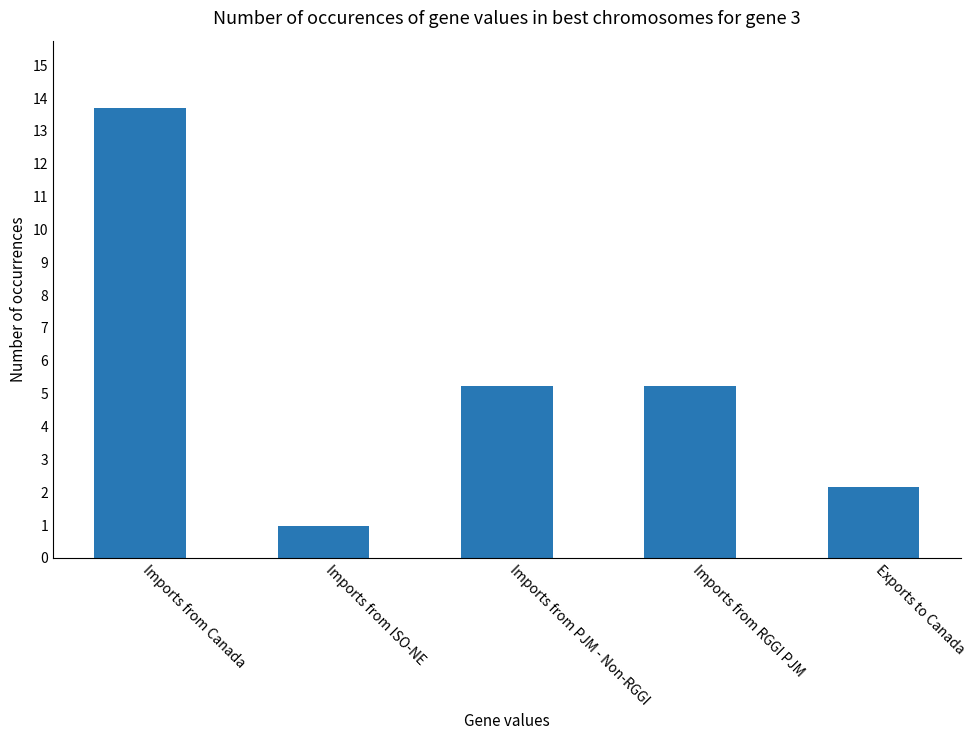

Reading left to right, transcribe all the data shown in this chart.

13.7	1.0	5.2	5.2	2.2